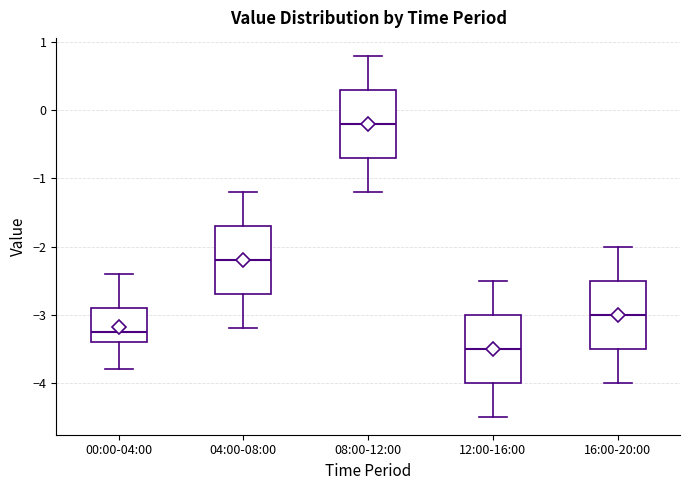

Reading left to right, read every box against the y-axis: the position of its median line, the range the box covers, and the ends of its whiskers. The values are not printed on the chart, so give them approximately, as read against the axis.

00:00-04:00: median -3.2, box -3.4 to -2.9, whiskers -3.8 to -2.4
04:00-08:00: median -2.2, box -2.7 to -1.7, whiskers -3.2 to -1.2
08:00-12:00: median -0.2, box -0.7 to 0.3, whiskers -1.2 to 0.8
12:00-16:00: median -3.5, box -4.0 to -3.0, whiskers -4.5 to -2.5
16:00-20:00: median -3.0, box -3.5 to -2.5, whiskers -4.0 to -2.0